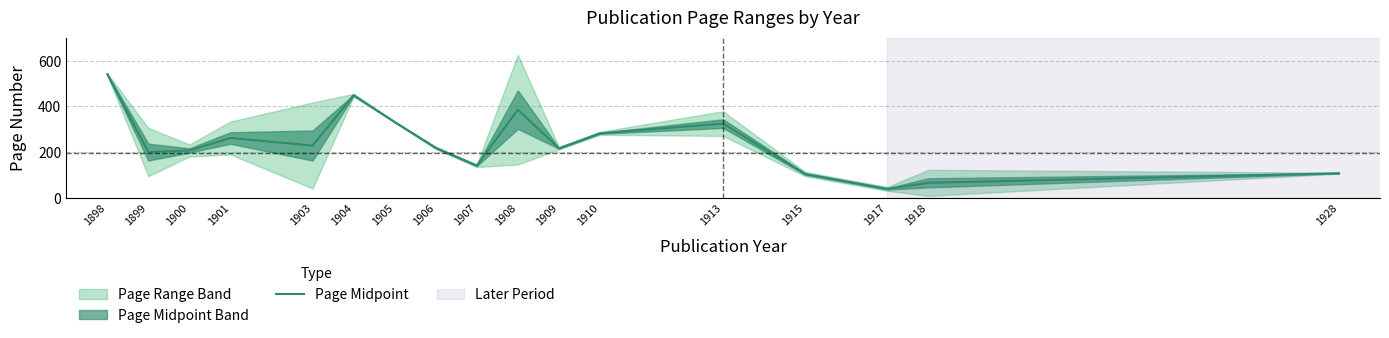

What is the value of the 1st point from the left?

541.0